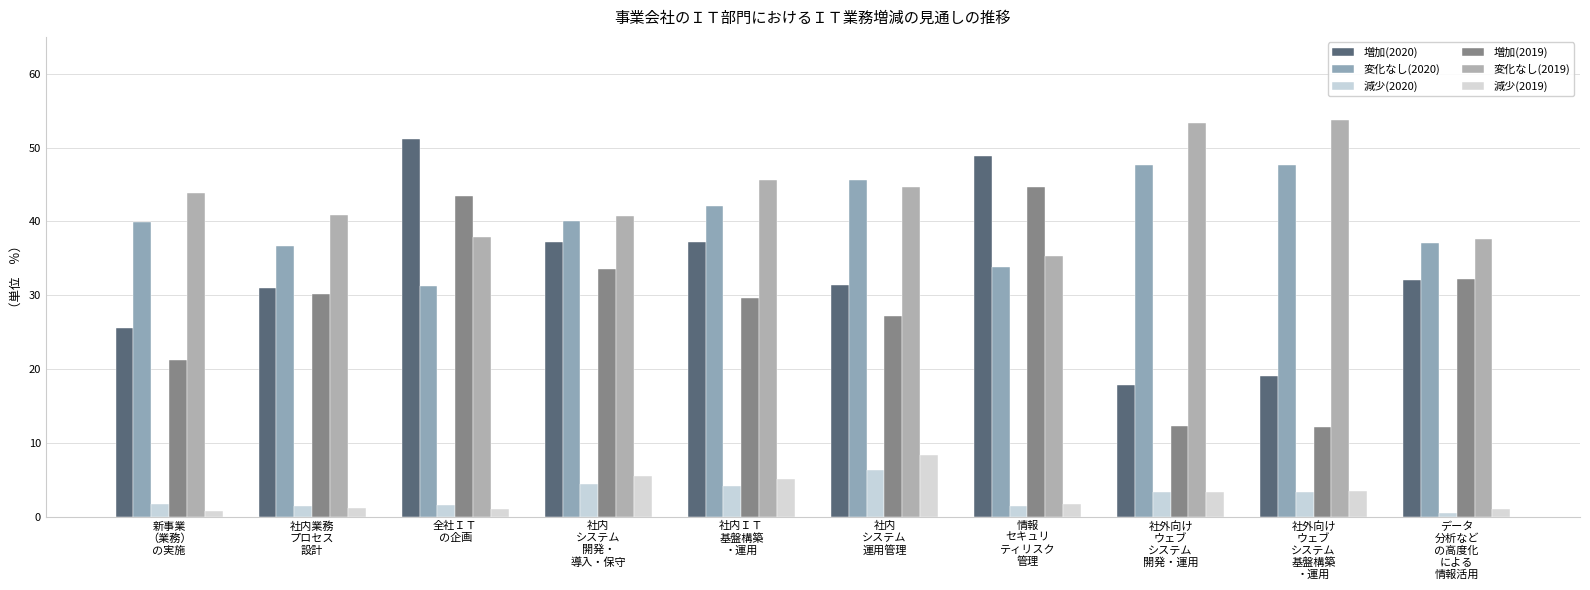

What position from the left is データ
分析など
の高度化
による
情報活用?

10